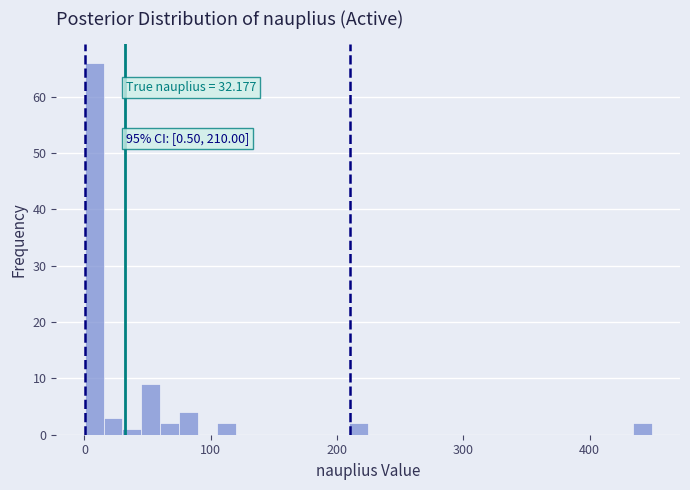

Around what value on the x-axis is the tallest bar? Give the approximate position of its centre, as read against the axis.

10